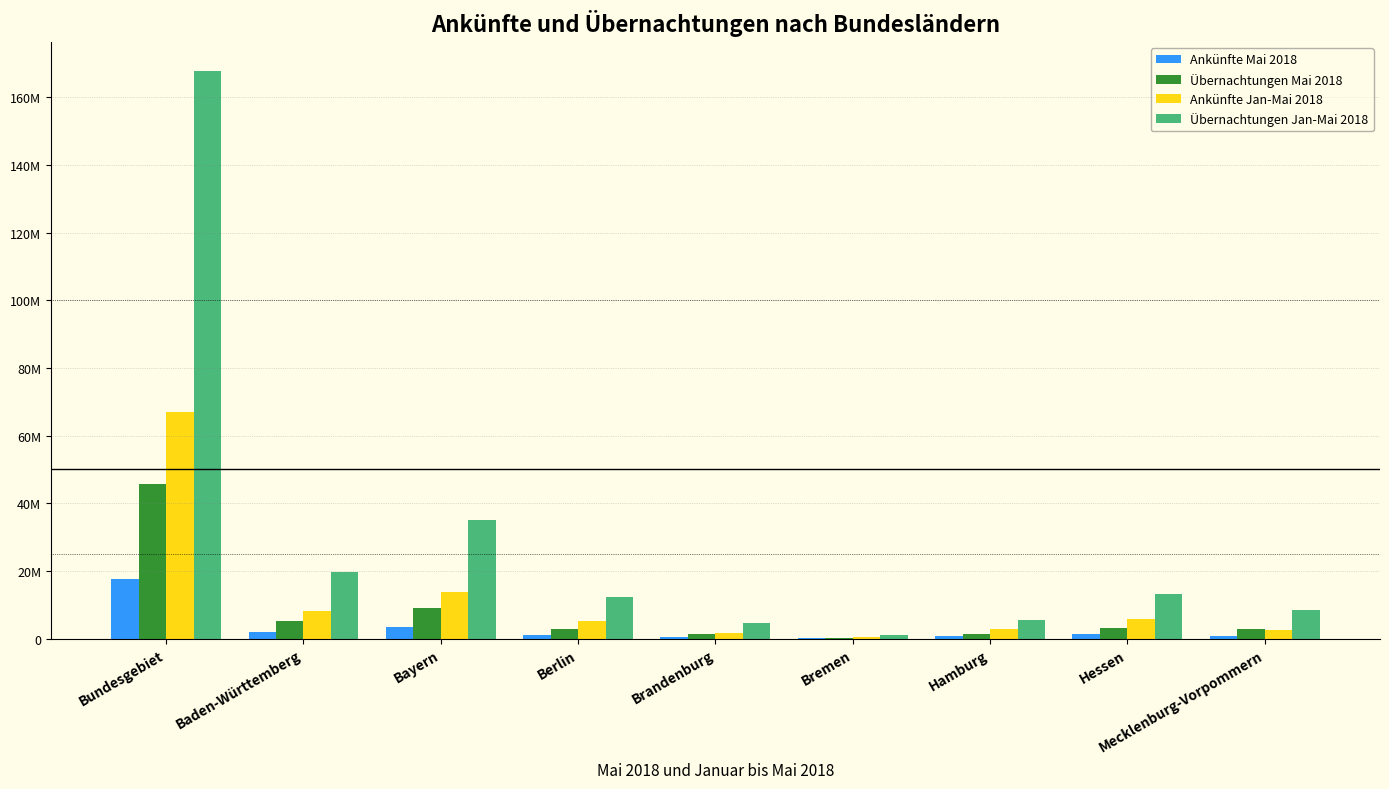

What are all the series names shown in the legend?

Ankünfte Mai 2018, Übernachtungen Mai 2018, Ankünfte Jan-Mai 2018, Übernachtungen Jan-Mai 2018